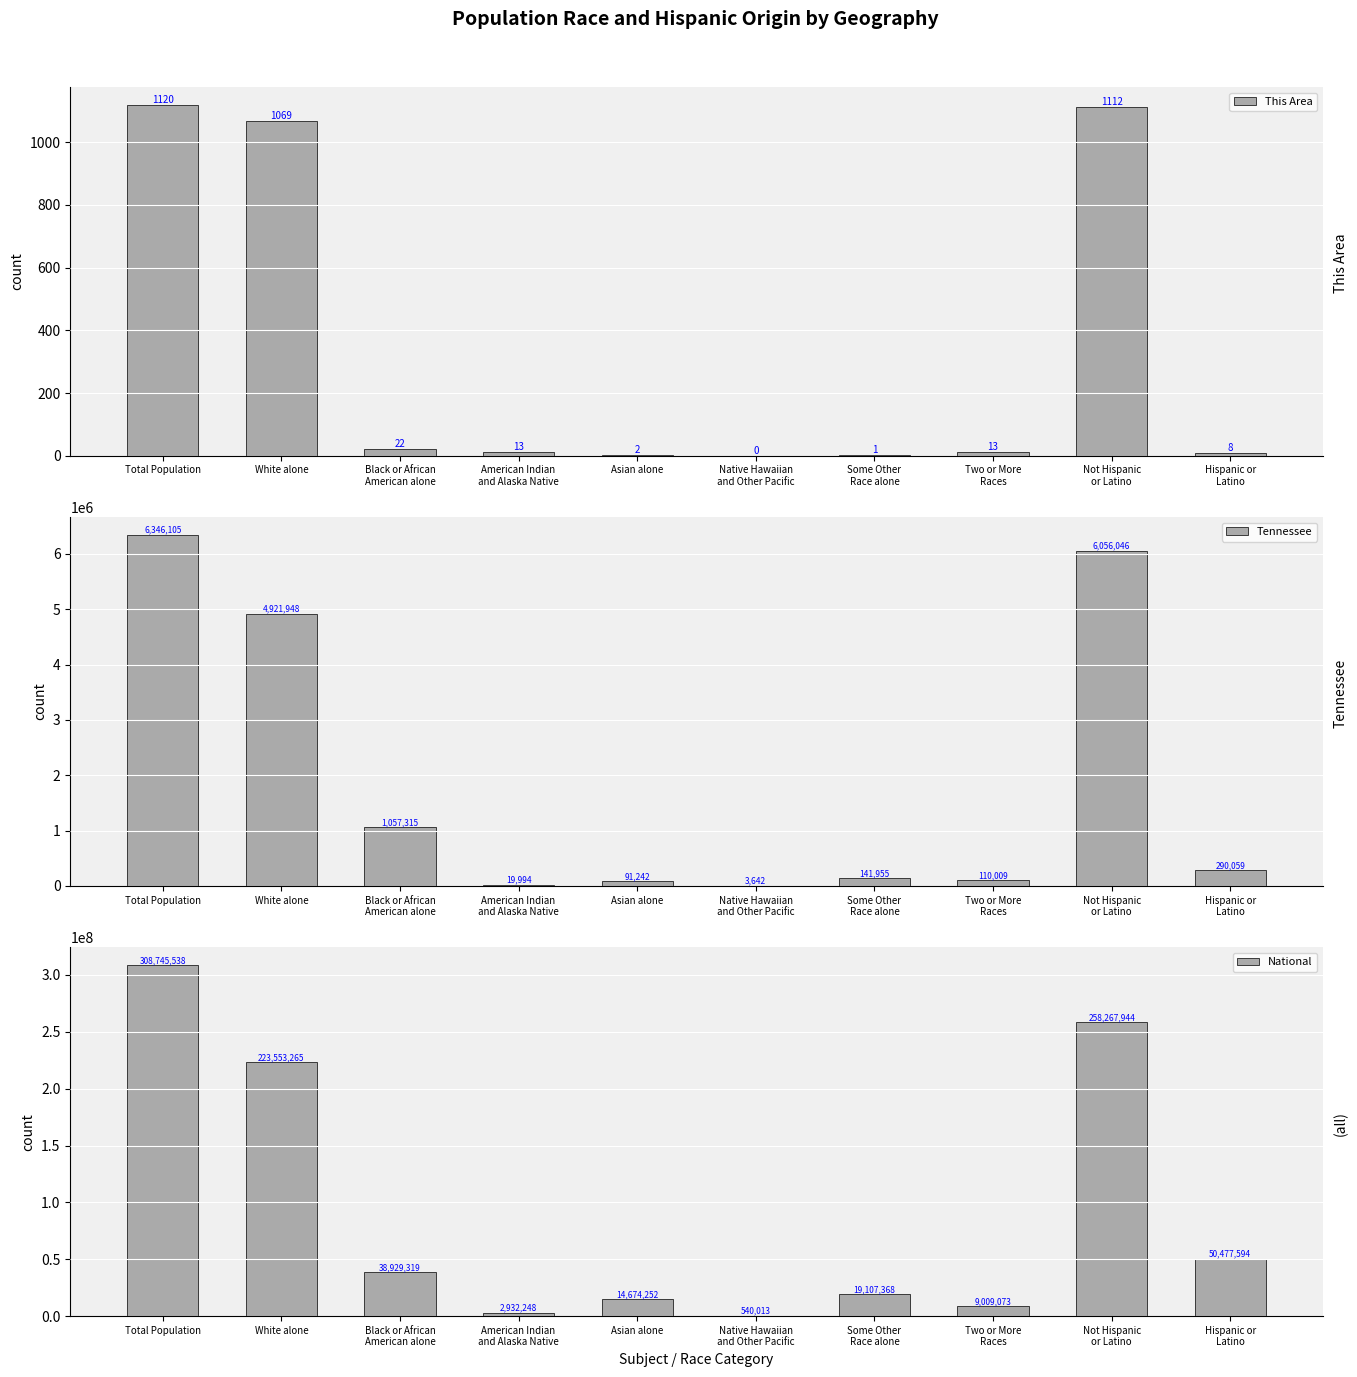

Rank the series by their maximum value, from highest to lowest.

National, Tennessee, This Area